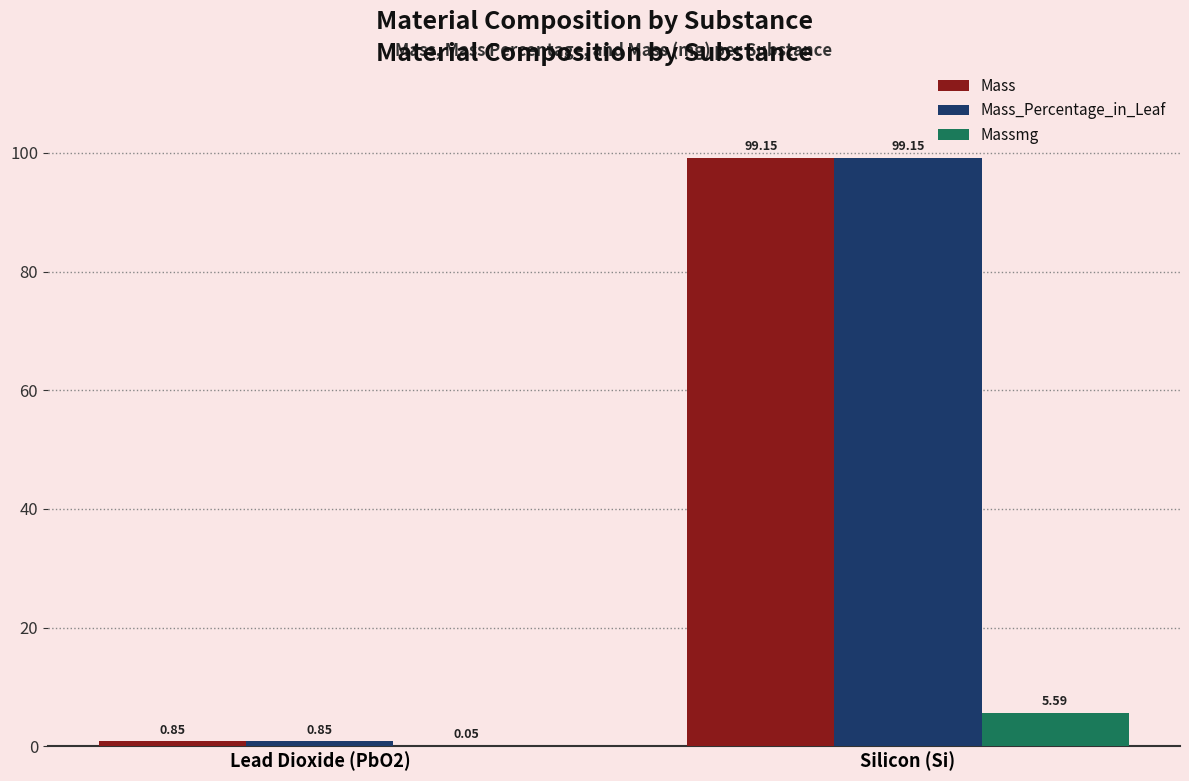

Are the bars horizontal?

No